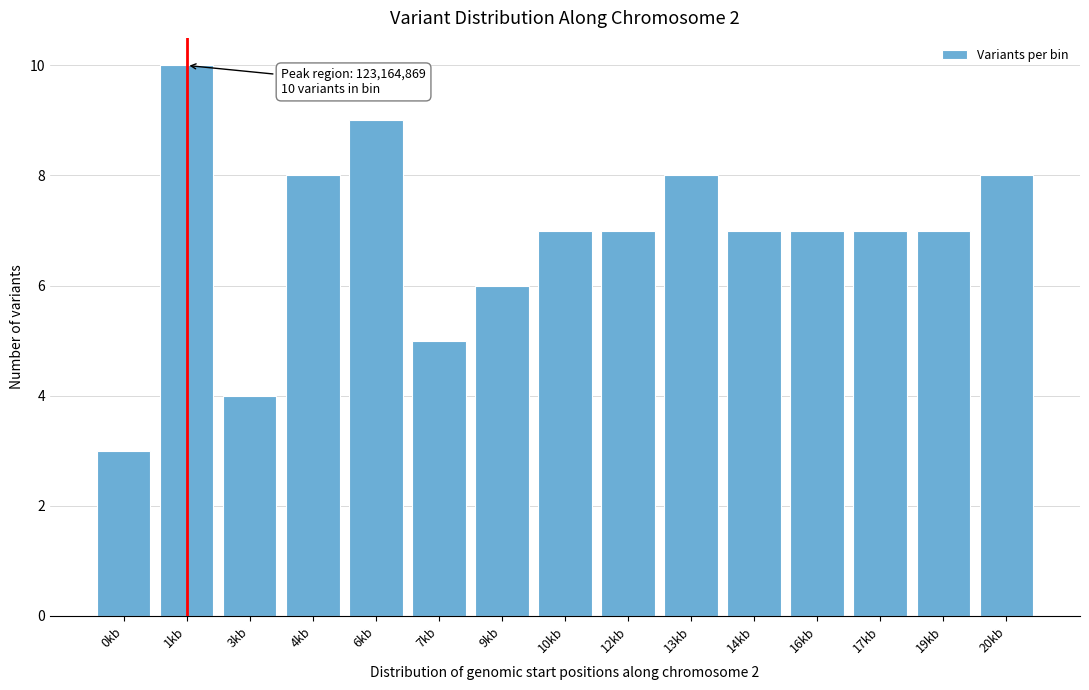

Reading left to right, list all the values displayed in this chart.

0kb=3	1kb=10	3kb=4	4kb=8	6kb=9	7kb=5	9kb=6	10kb=7	12kb=7	13kb=8	14kb=7	16kb=7	17kb=7	19kb=7	20kb=8